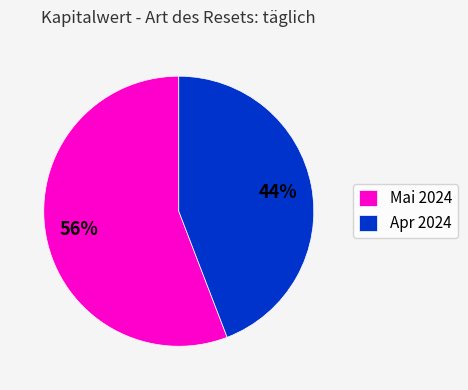

Which slice is the smallest?

Apr 2024